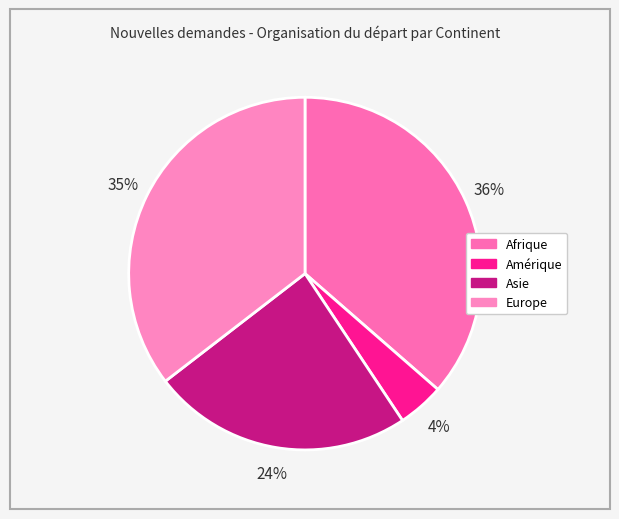

Rank the categories by value from lowest to highest.

Amérique, Asie, Europe, Afrique